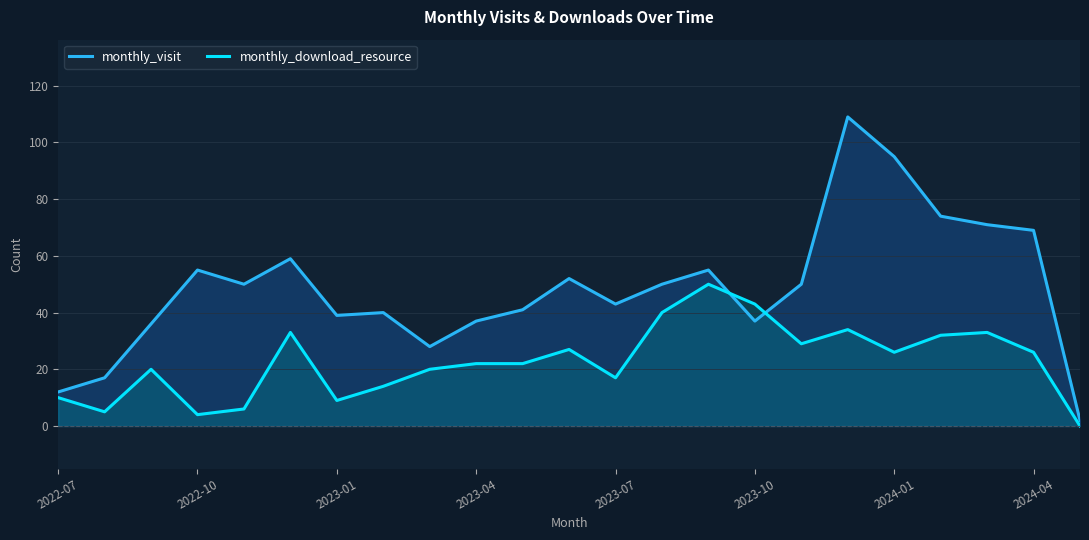

What is the total value across all series at 2023-01?

48